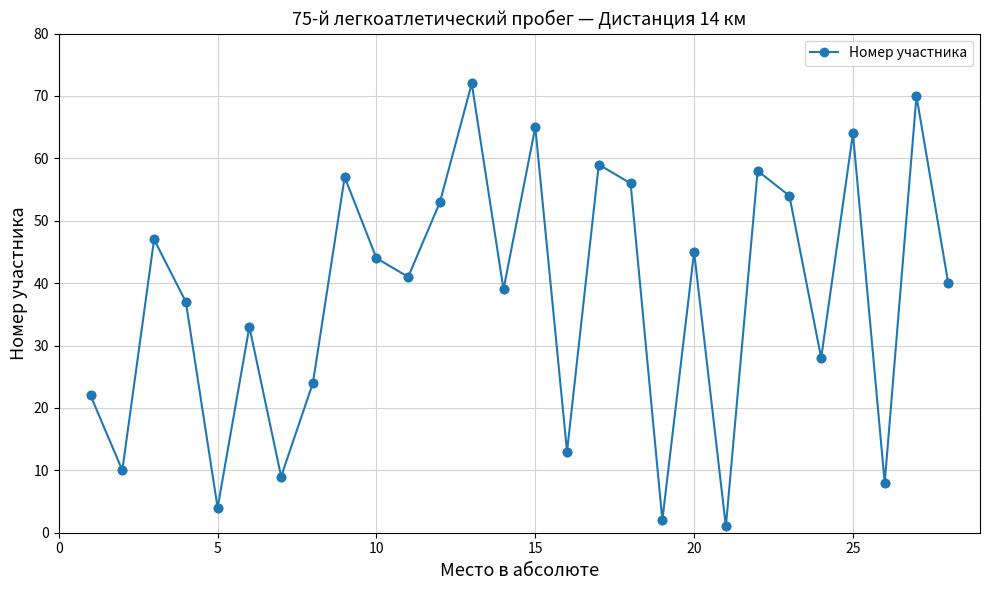

How many interior local peaks (higher than both neighbors) does the data have?

10